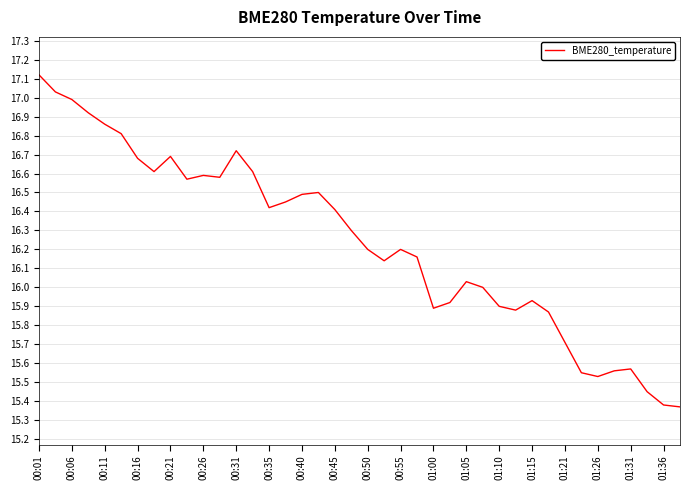

What is the greatest value displayed?

17.1